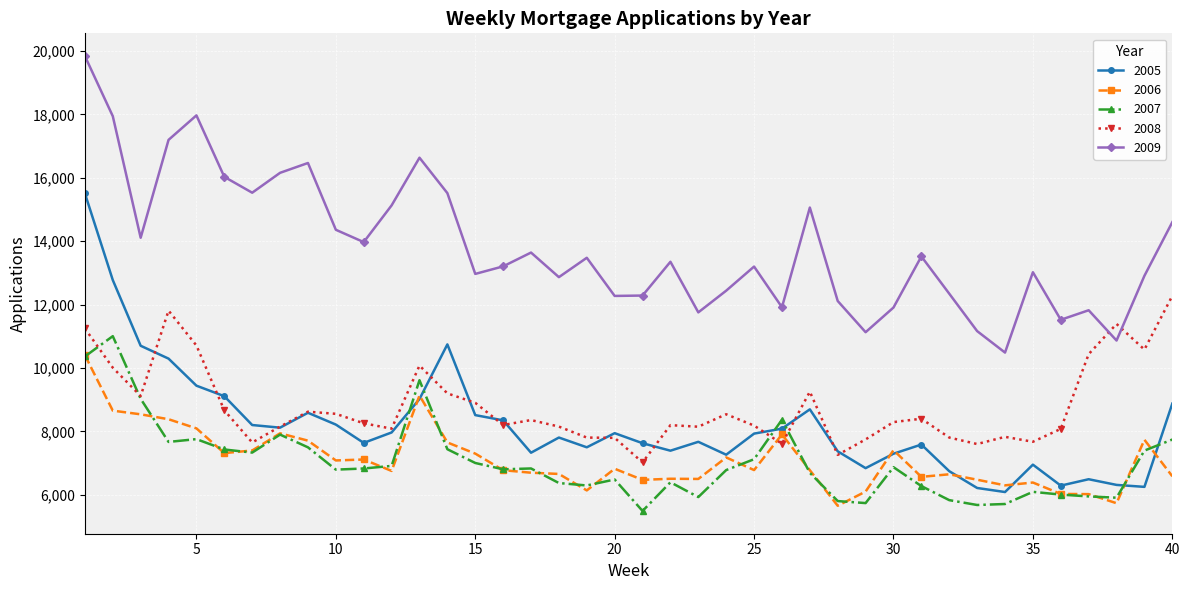

What is the highest value of the 2007 series?

11003